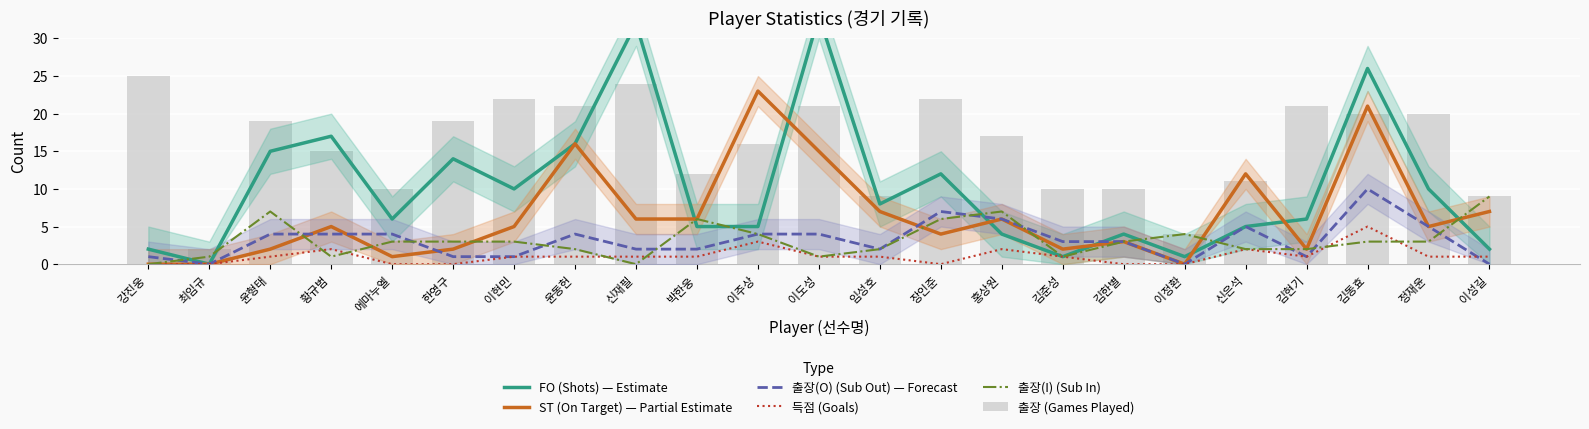

What are all the series names shown in the legend?

FO (Shots) — Estimate, ST (On Target) — Partial Estimate, 출장(O) (Sub Out) — Forecast, 득점 (Goals), 출장(I) (Sub In), 출장 (Games Played)